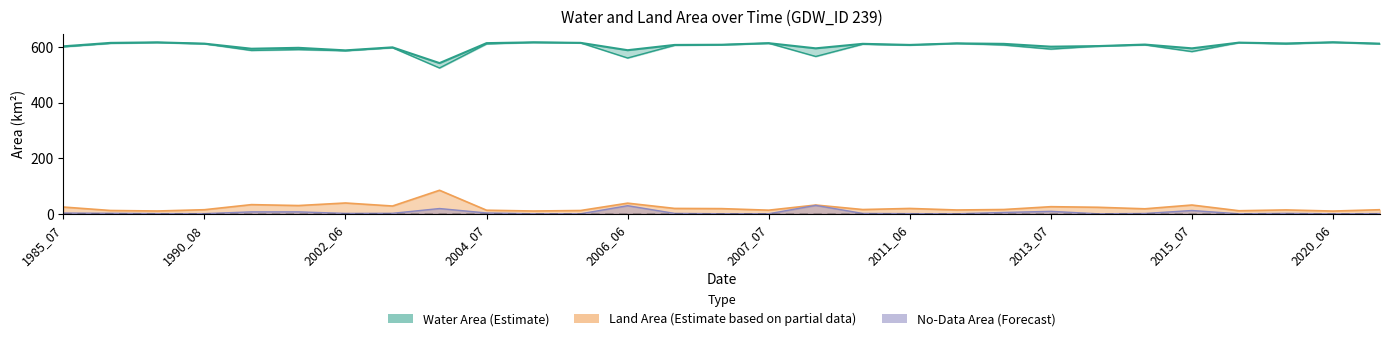

True or false: origNoDataArea and landArea intersect in this chart.

False